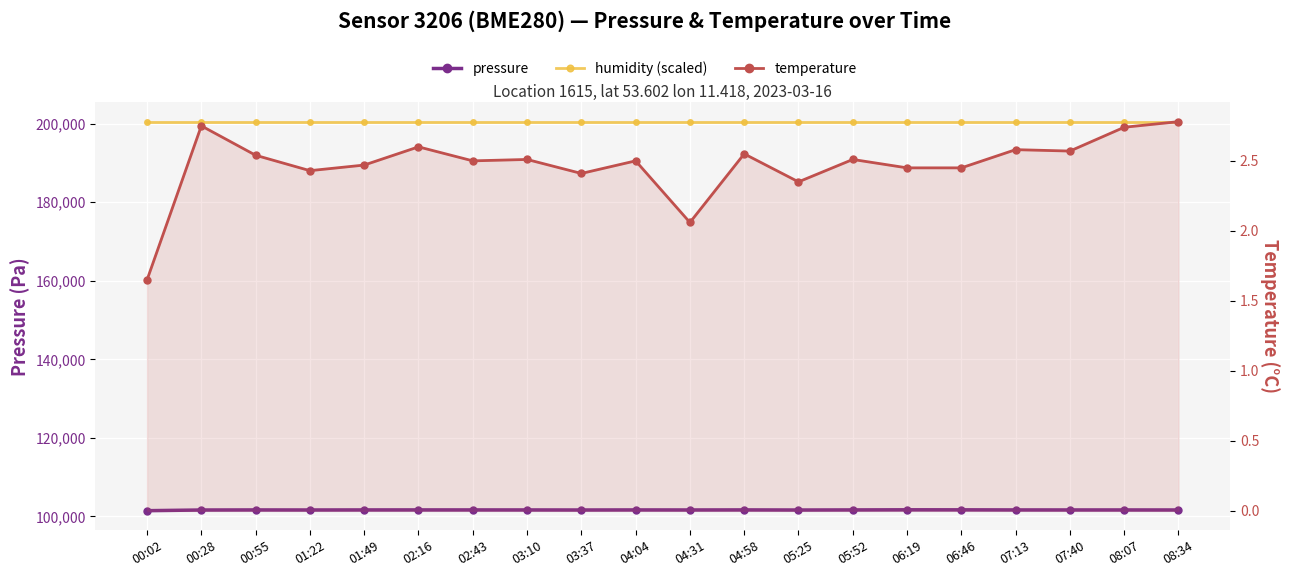

Reading left to right, transcribe all the data shown in this chart.

pressure: 101473.2	101647.4	101666.7	101653.9	101668.6	101672.1	101669.0	101664.4	101650.6	101668.2	101657.4	101674.6	101646.0	101669.8	101700.5	101692.3	101667.9	101661.7	101662.8	101655.1
humidity (scaled): 200500.0	200500.0	200500.0	200500.0	200500.0	200500.0	200500.0	200500.0	200500.0	200500.0	200500.0	200500.0	200500.0	200500.0	200500.0	200500.0	200500.0	200500.0	200500.0	200500.0
temperature: 1.6	2.8	2.5	2.4	2.5	2.6	2.5	2.5	2.4	2.5	2.1	2.5	2.4	2.5	2.5	2.5	2.6	2.6	2.7	2.8